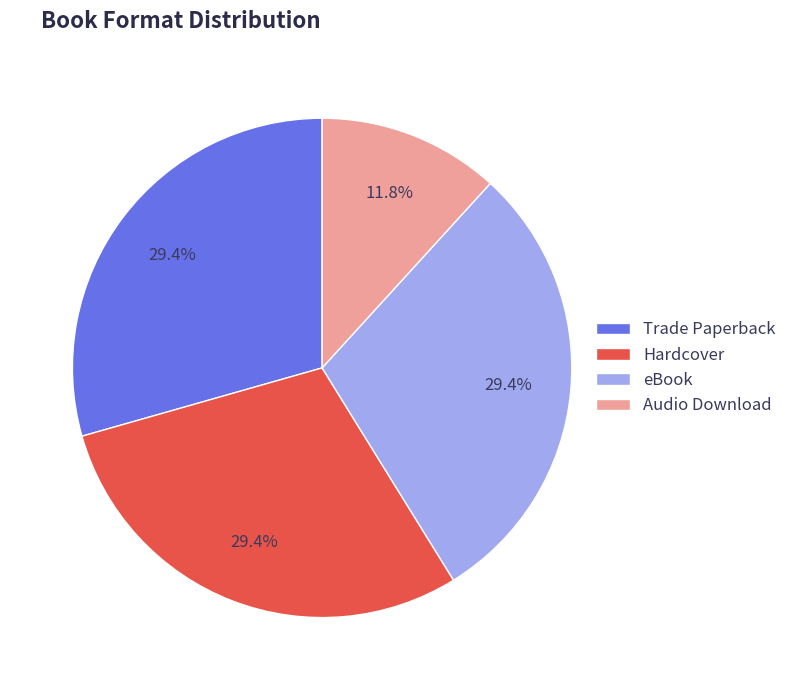

What is the total percentage of Trade Paperback and Audio Download?

41.2%